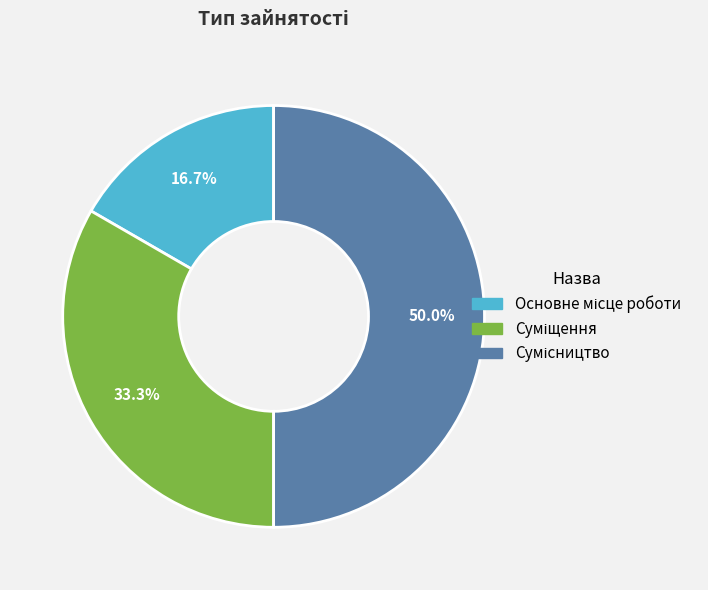

Which category has the biggest portion of the pie?

Сумісництво